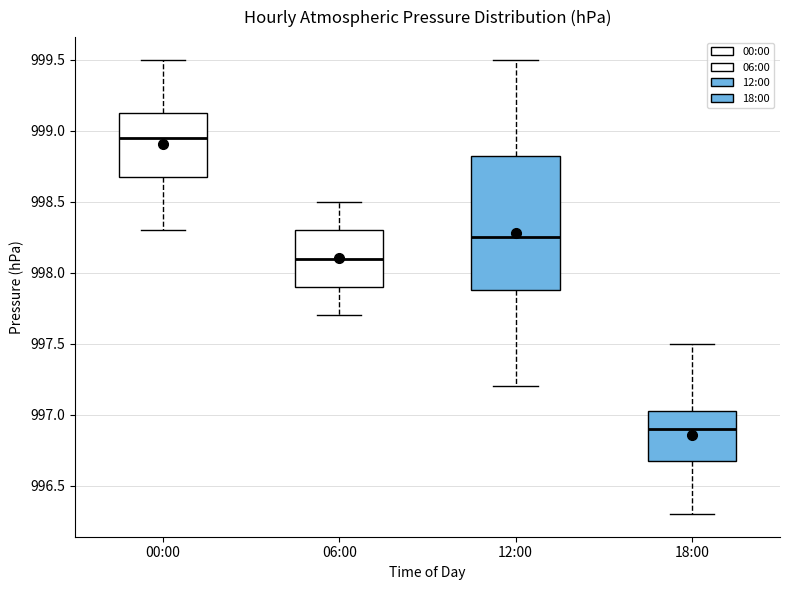

Reading left to right, read every box against the y-axis: the position of its median line, the range the box covers, and the ends of its whiskers. The values are not printed on the chart, so give them approximately, as read against the axis.

00:00: median 998.95, box 998.70 to 999.15, whiskers 998.30 to 999.50
06:00: median 998.10, box 997.90 to 998.30, whiskers 997.70 to 998.50
12:00: median 998.25, box 997.90 to 998.85, whiskers 997.20 to 999.50
18:00: median 996.90, box 996.70 to 997.05, whiskers 996.30 to 997.50